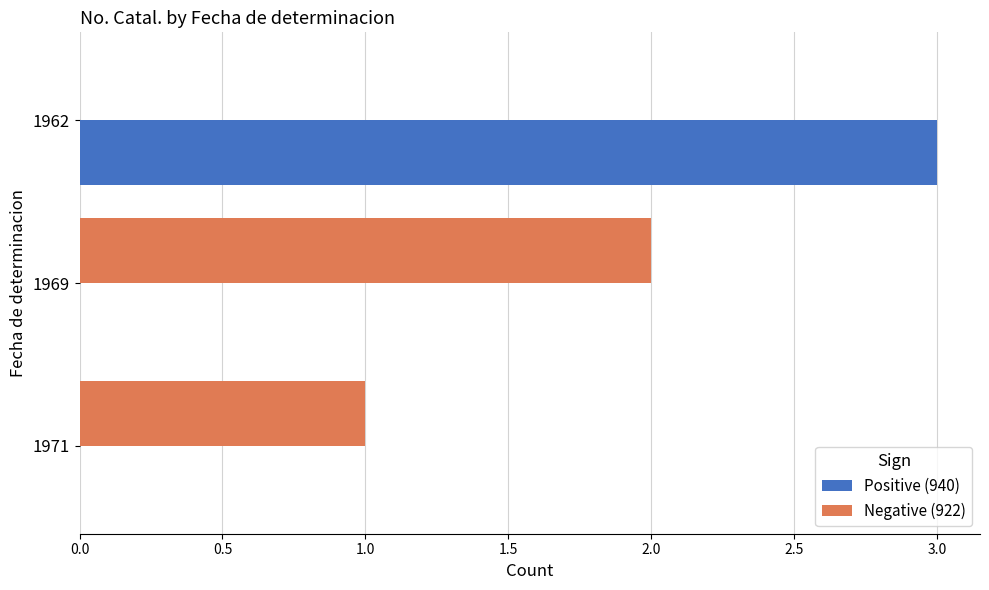

Is it true that Positive (940) equals 3 at 1962?

True